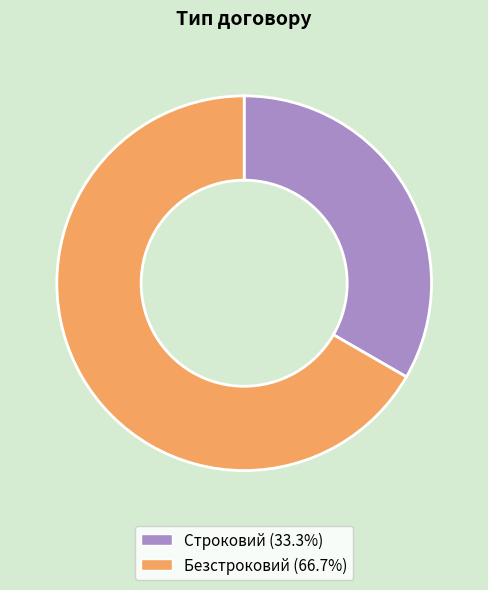

Do Строковий and Безстроковий together represent more than half of the pie?

Yes